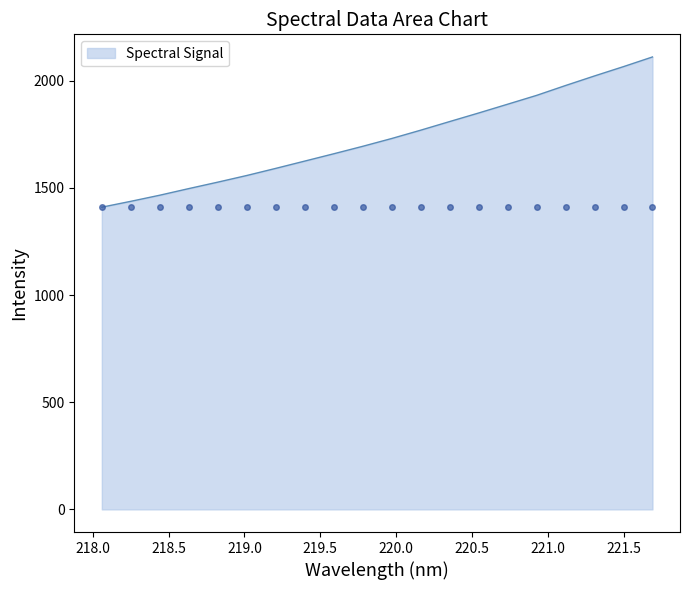

True or false: there are more than 0 points higher than both neighbors.

False